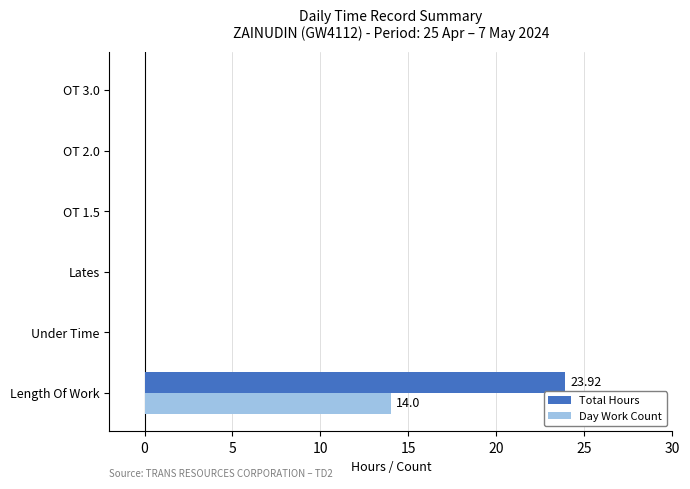

What are all the series names shown in the legend?

Total Hours, Day Work Count